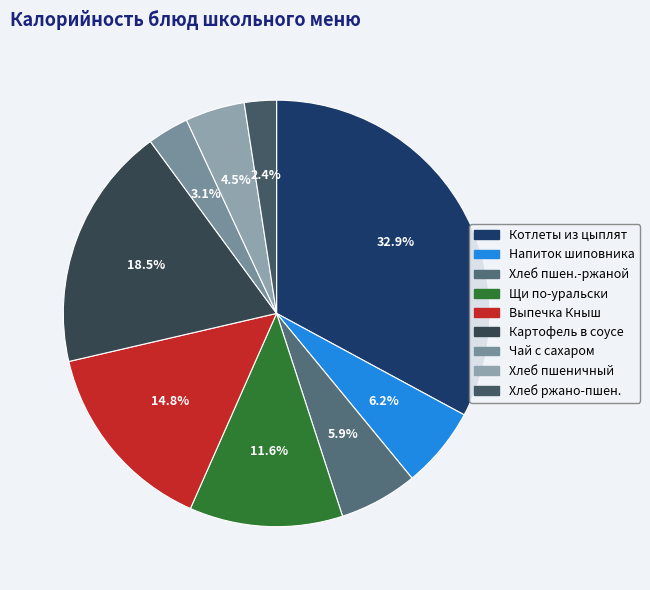

How many slices are in this pie chart?

9